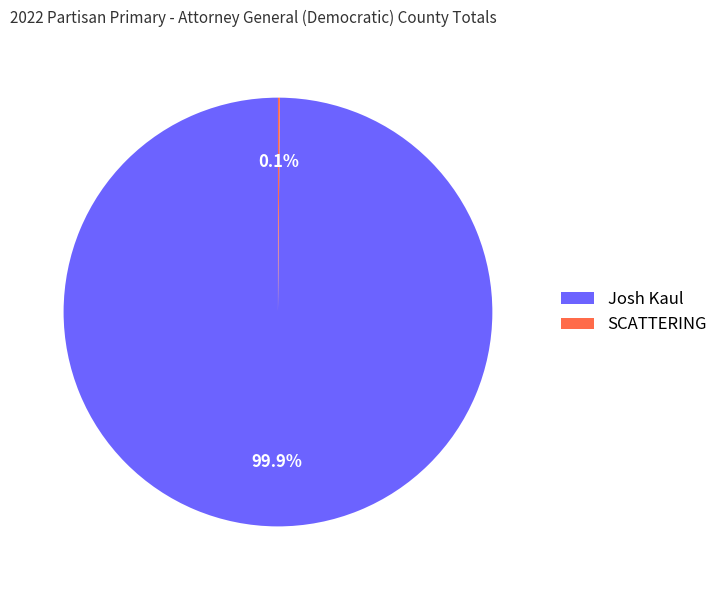

Which slice is the largest?

Josh Kaul